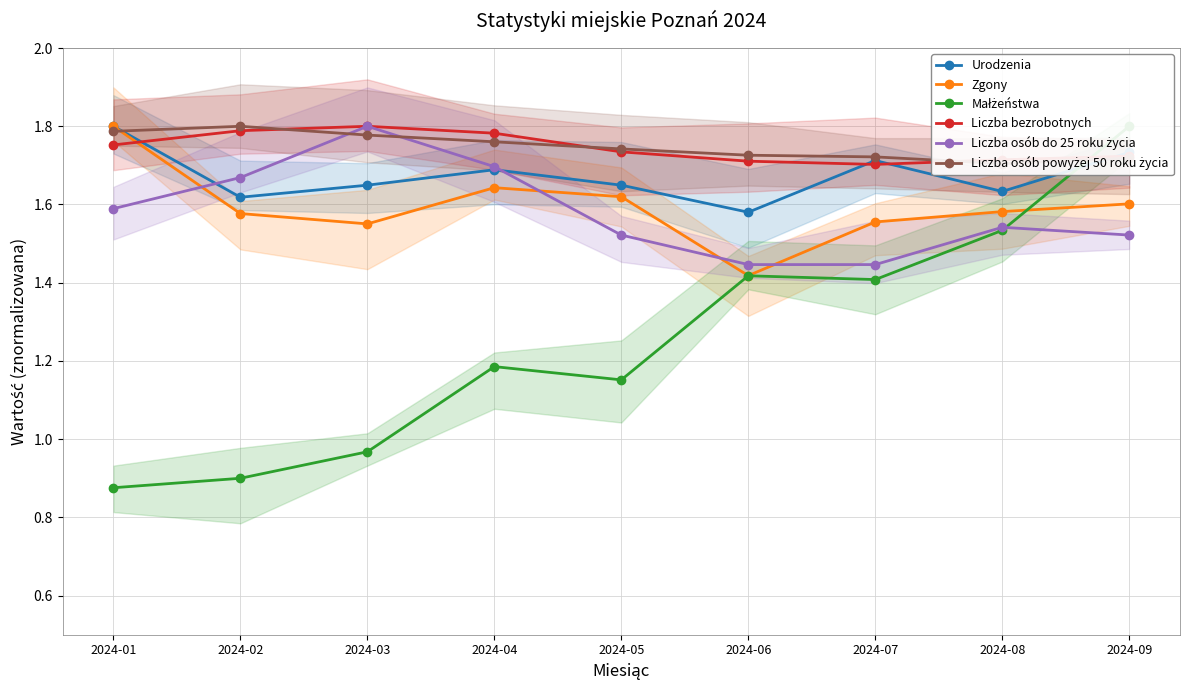

Which series has the largest range (max minus min)?

Małżeństwa